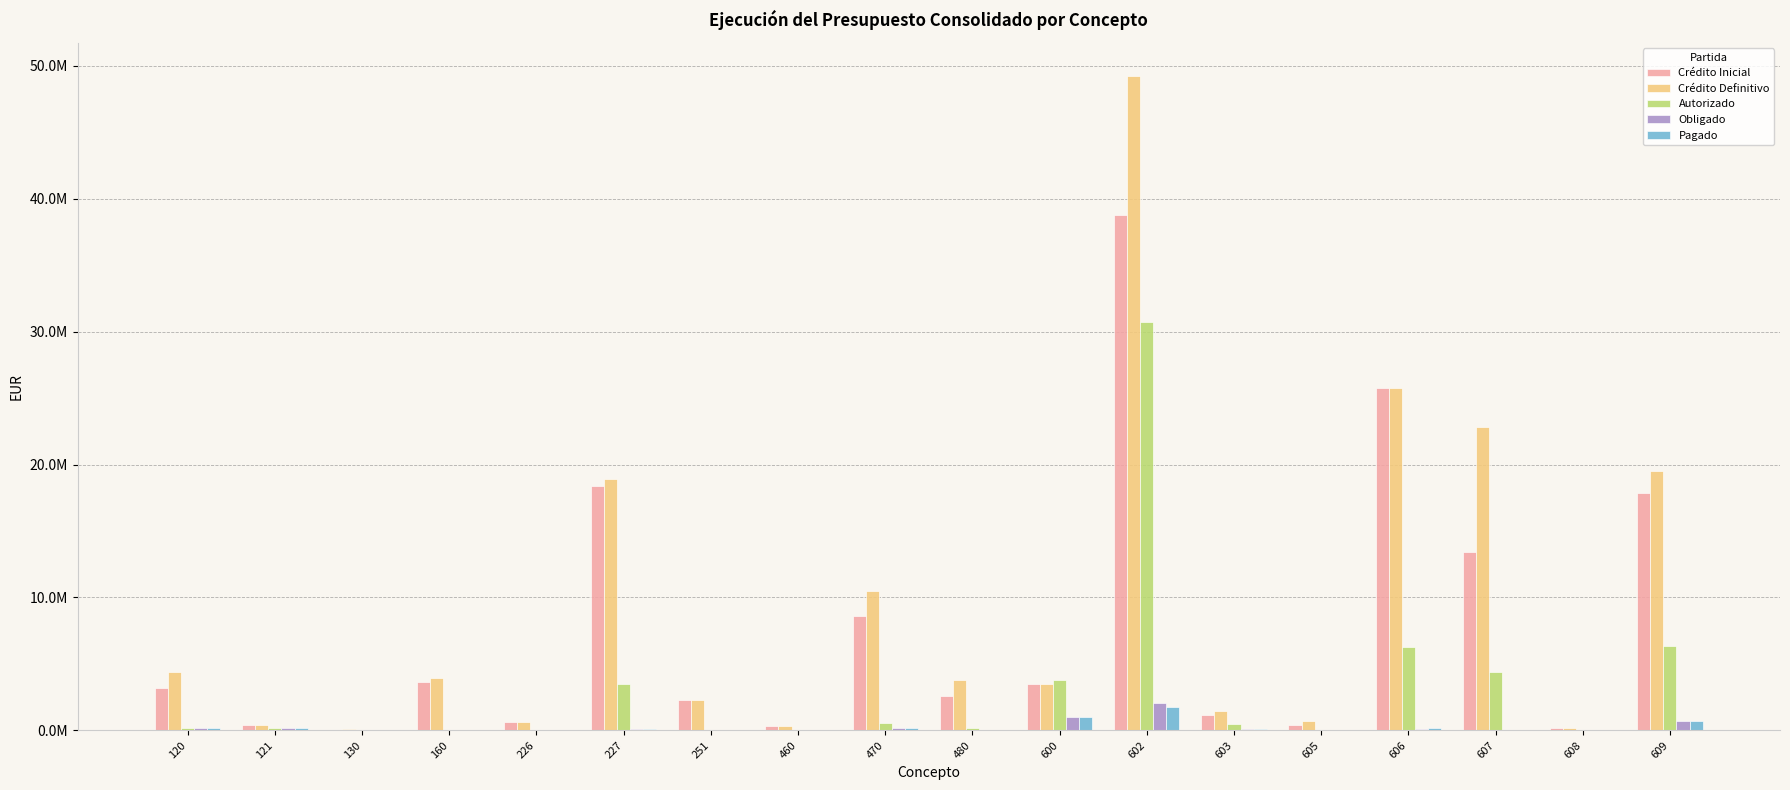

What are all the series names shown in the legend?

Crédito Inicial, Crédito Definitivo, Autorizado, Obligado, Pagado